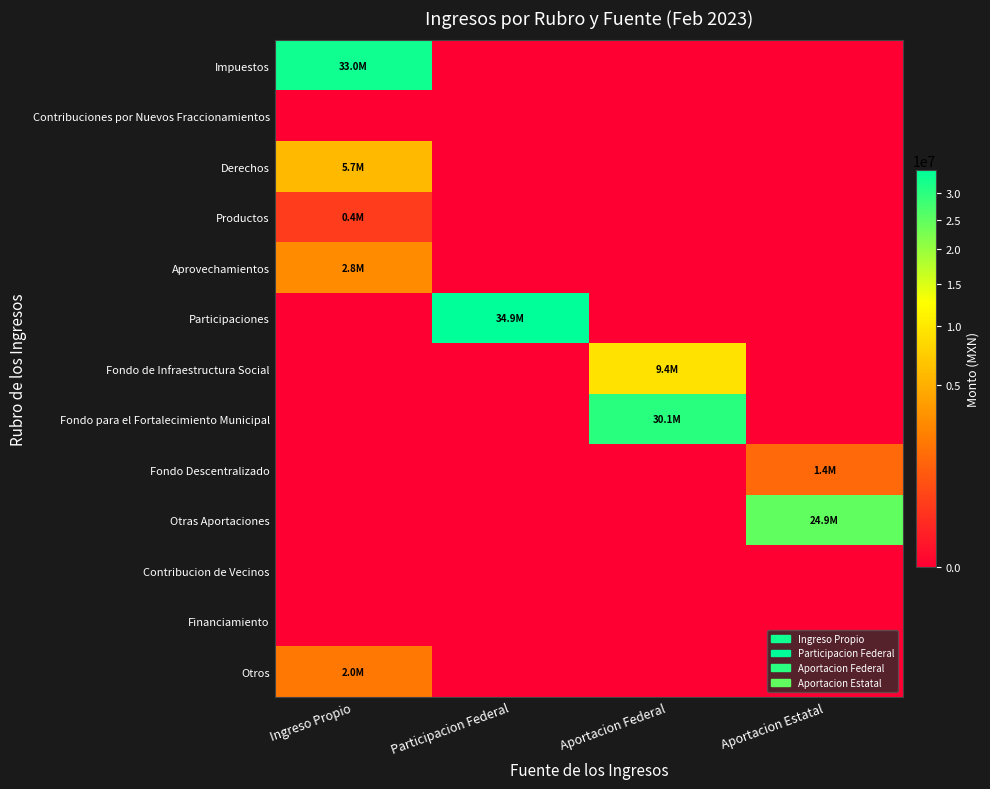

What is the maximum value shown in the chart?

34890714.6